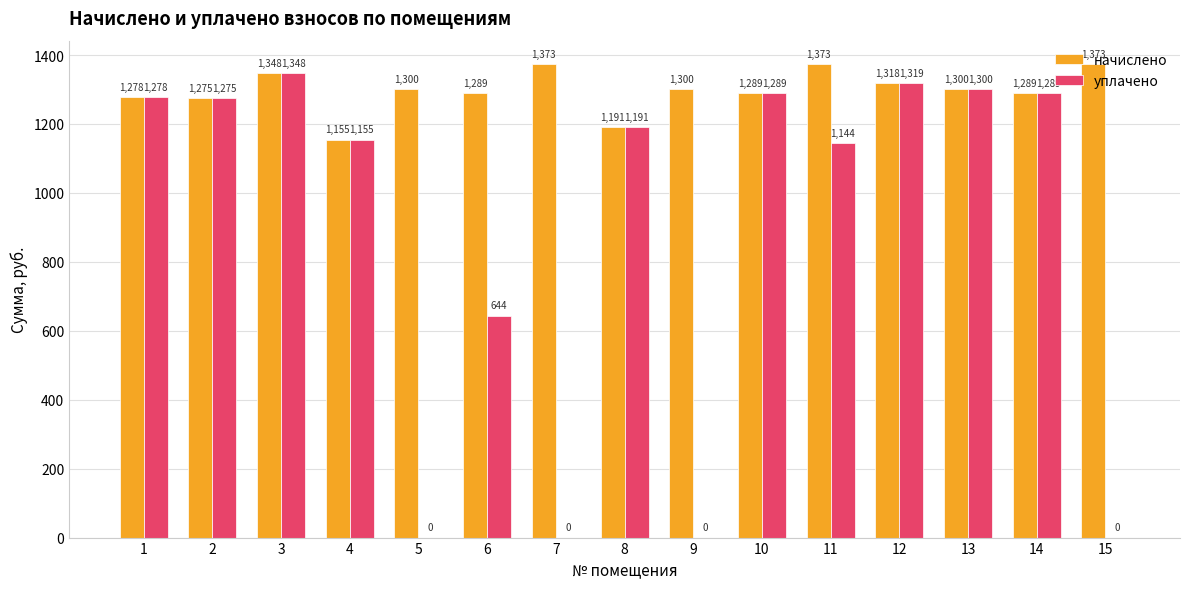

What is the approximate value of начислено at 7?

1373.0